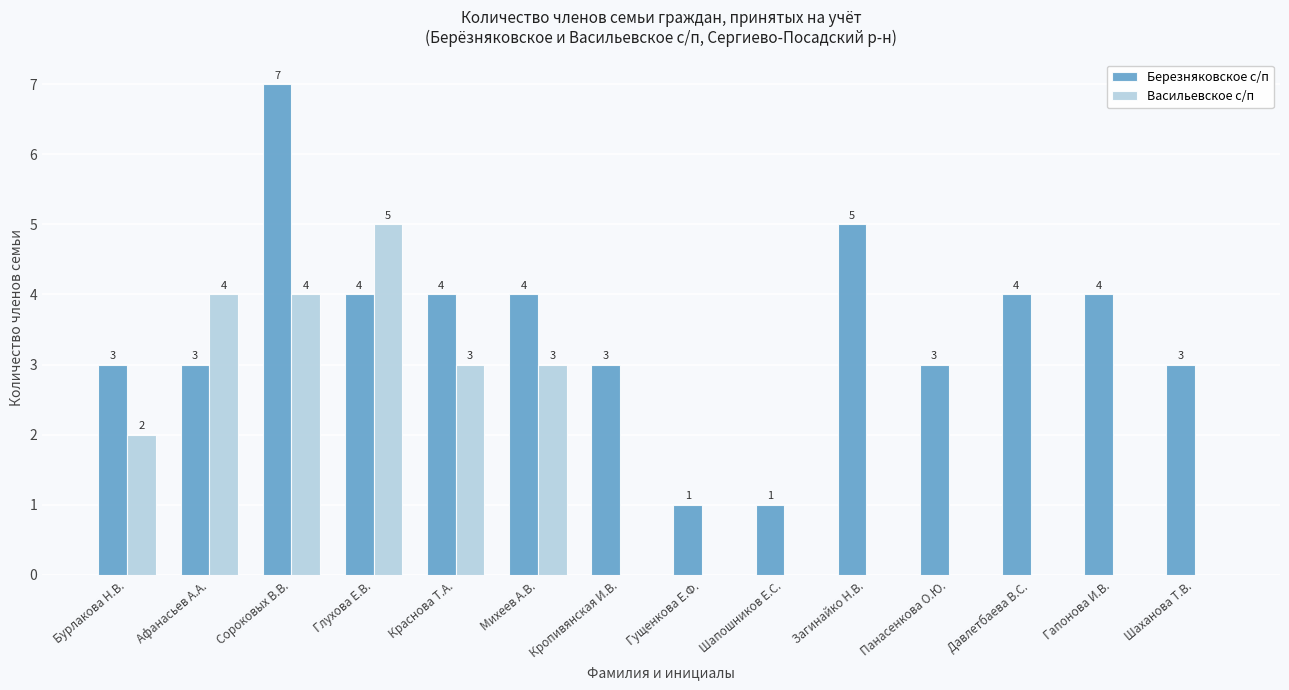

What is the sum of the Березняковское с/п values at Шапошников Е.С. and Сороковых В.В.?

8